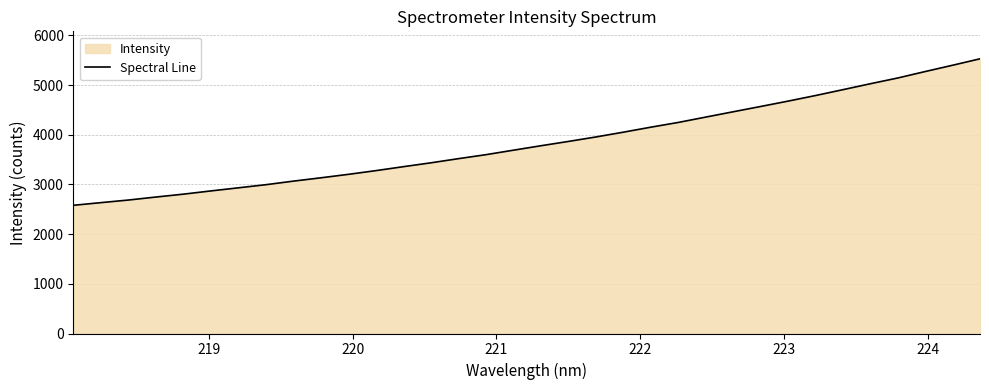

What is the greatest value displayed?

5530.0